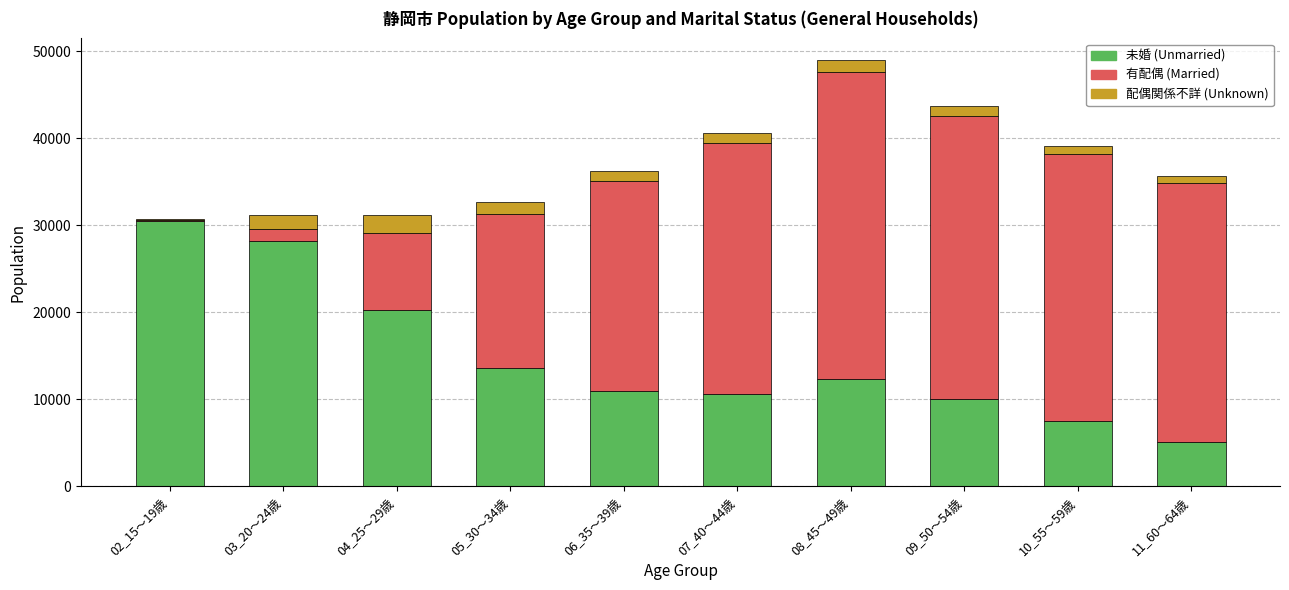

At which category is the sum across all series the highest?

08_45～49歳